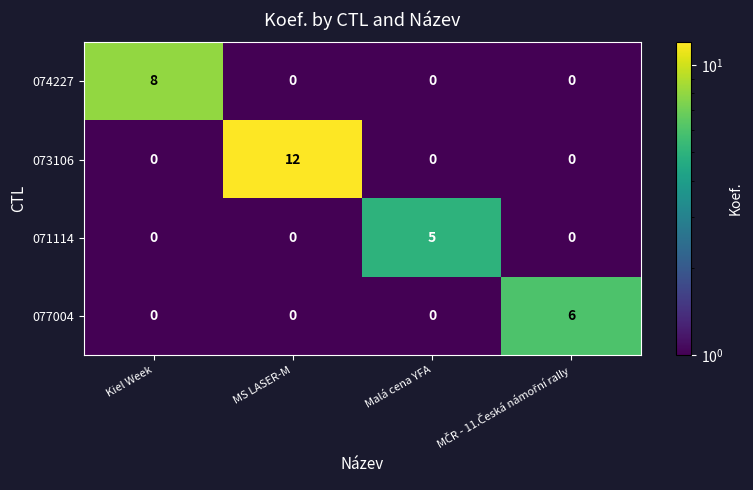

How many data points does each series have?

4